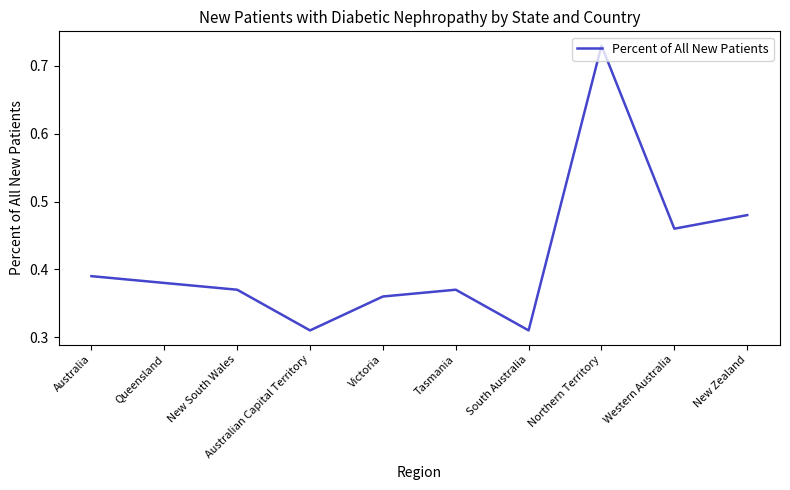

True or false: the data shows 0.1 at South Australia.

False